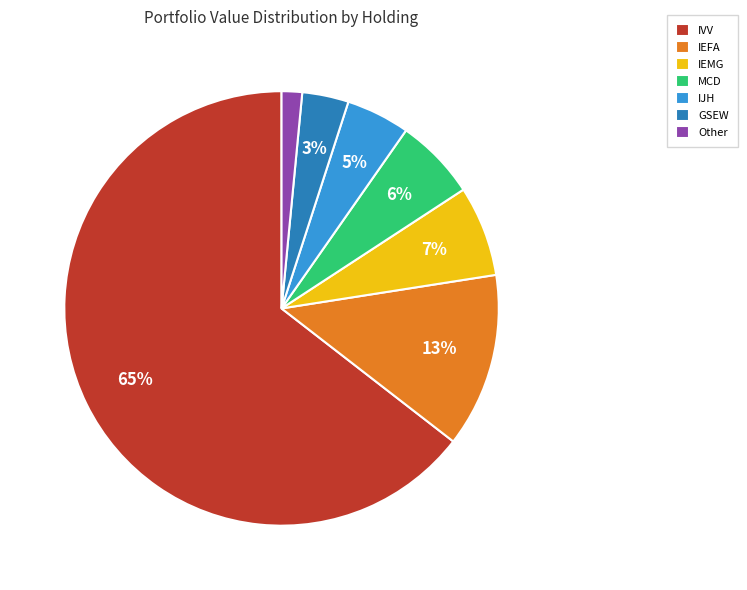

True or false: IEFA accounts for 13% of the total.

True